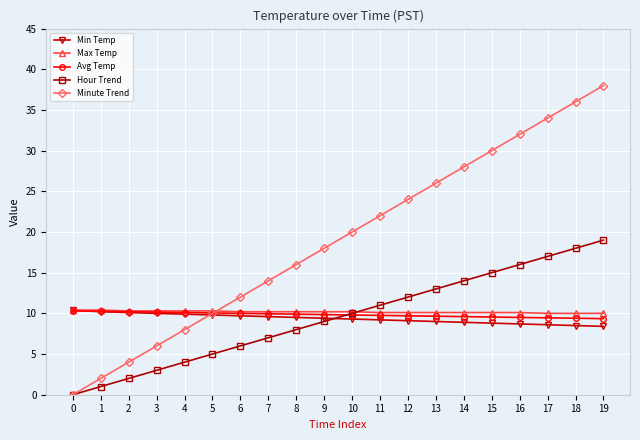

What is the approximate value of Avg Temp at 10?

9.8